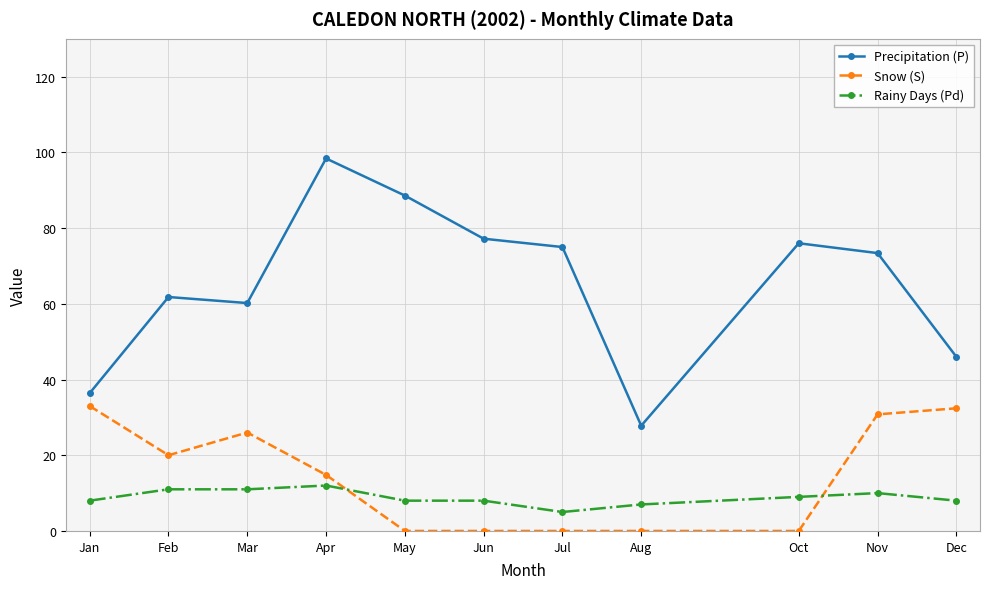

At Nov, list the series in order from smallest to largest.

Rainy Days (Pd), Snow (S), Precipitation (P)